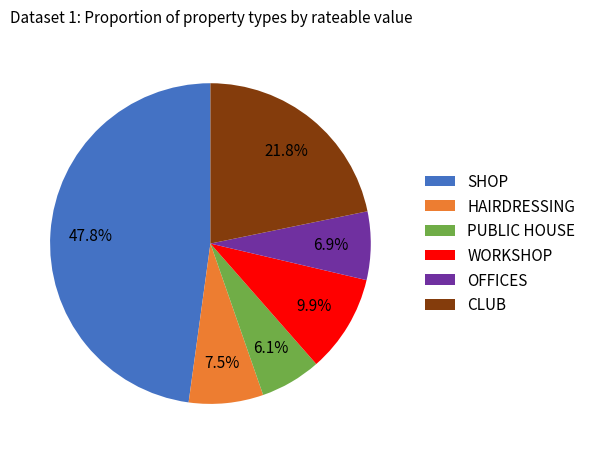

Rank the categories by value from highest to lowest.

SHOP, CLUB, WORKSHOP, HAIRDRESSING, OFFICES, PUBLIC HOUSE